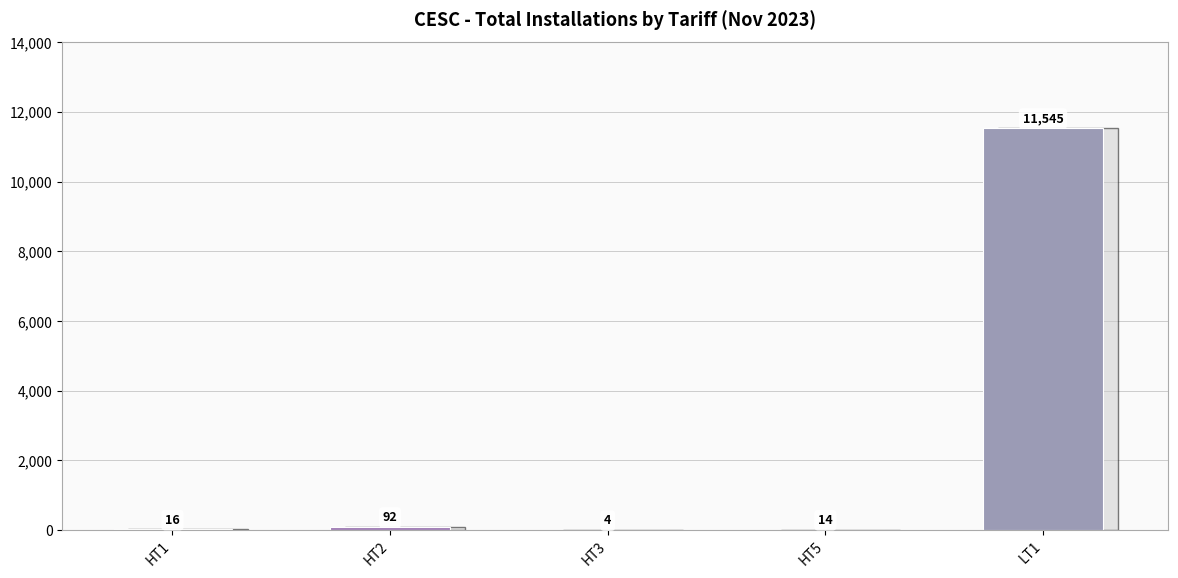

What is the sum of the values at HT1 and LT1?

11561